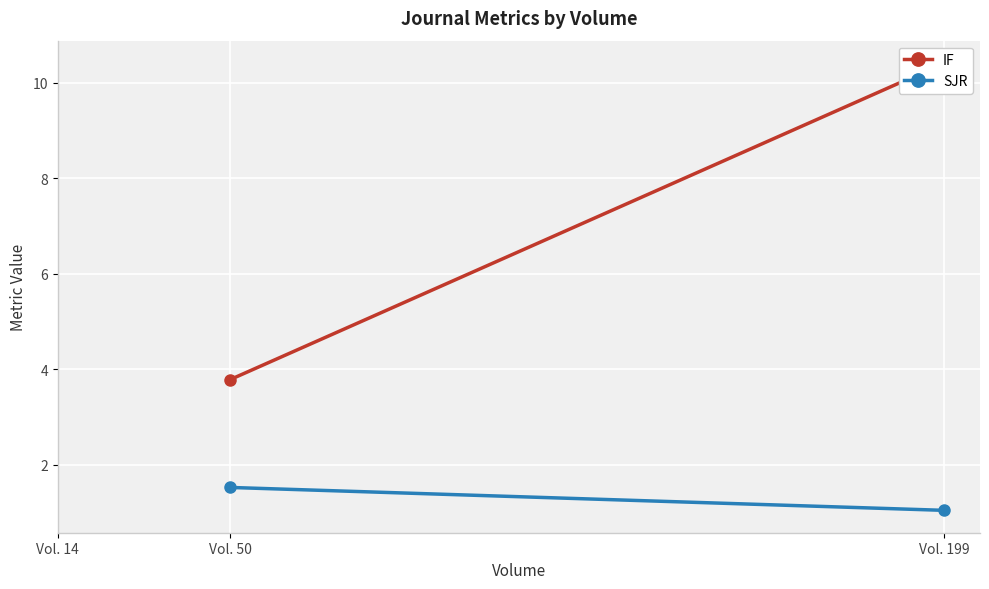

What is the difference between the maximum and minimum values in the SJR series?

0.5